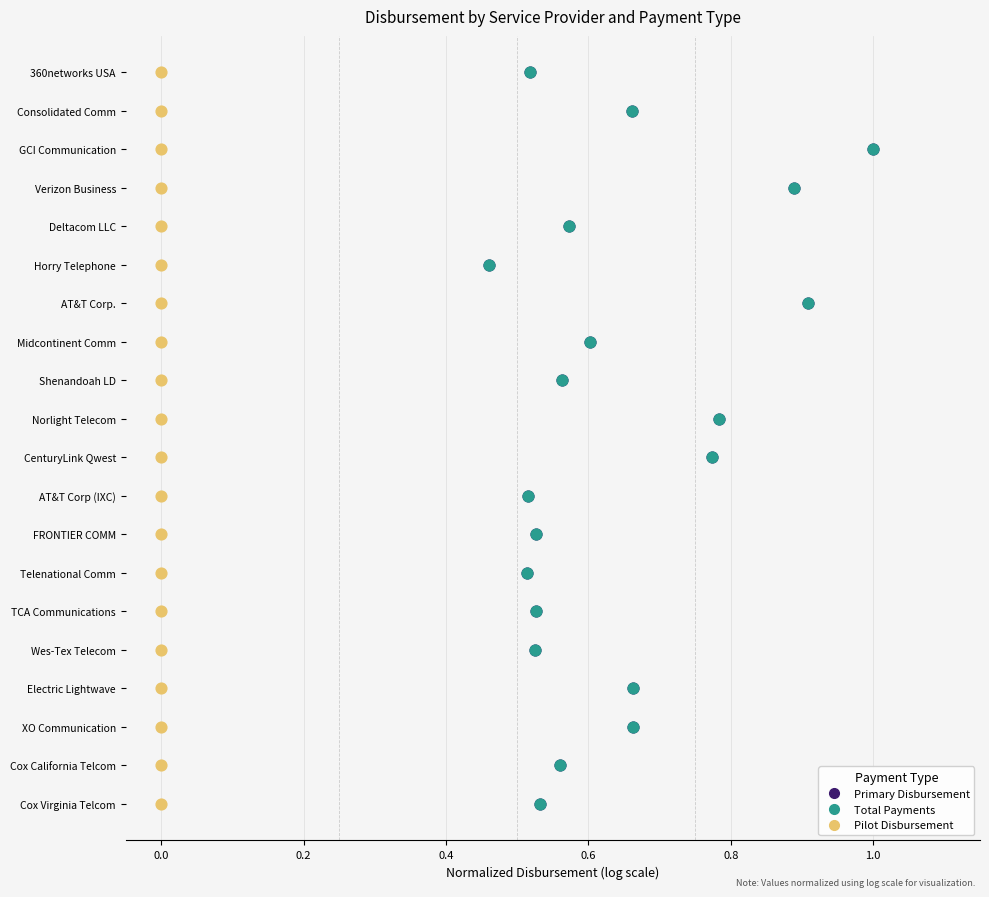

Which series has the largest Y range (max minus min)?

Primary Disbursement